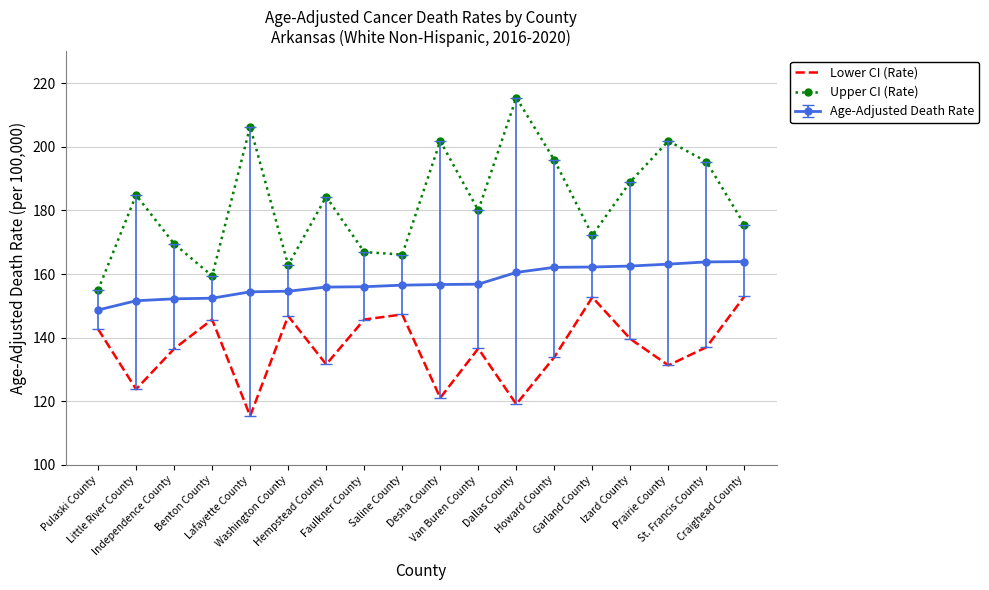

What are all the series names shown in the legend?

Lower CI (Rate), Upper CI (Rate), Age-Adjusted Death Rate